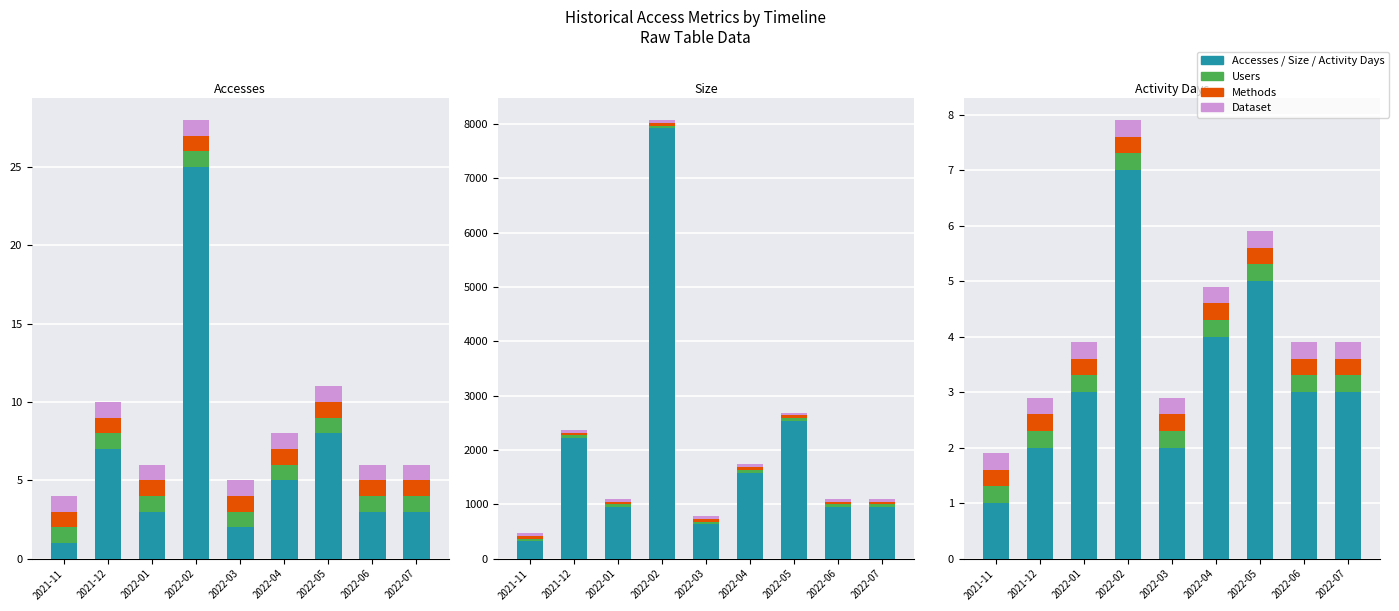

Rank the series by their maximum value, from highest to lowest.

Size, Accesses, Activity Days, Users, Methods, Dataset